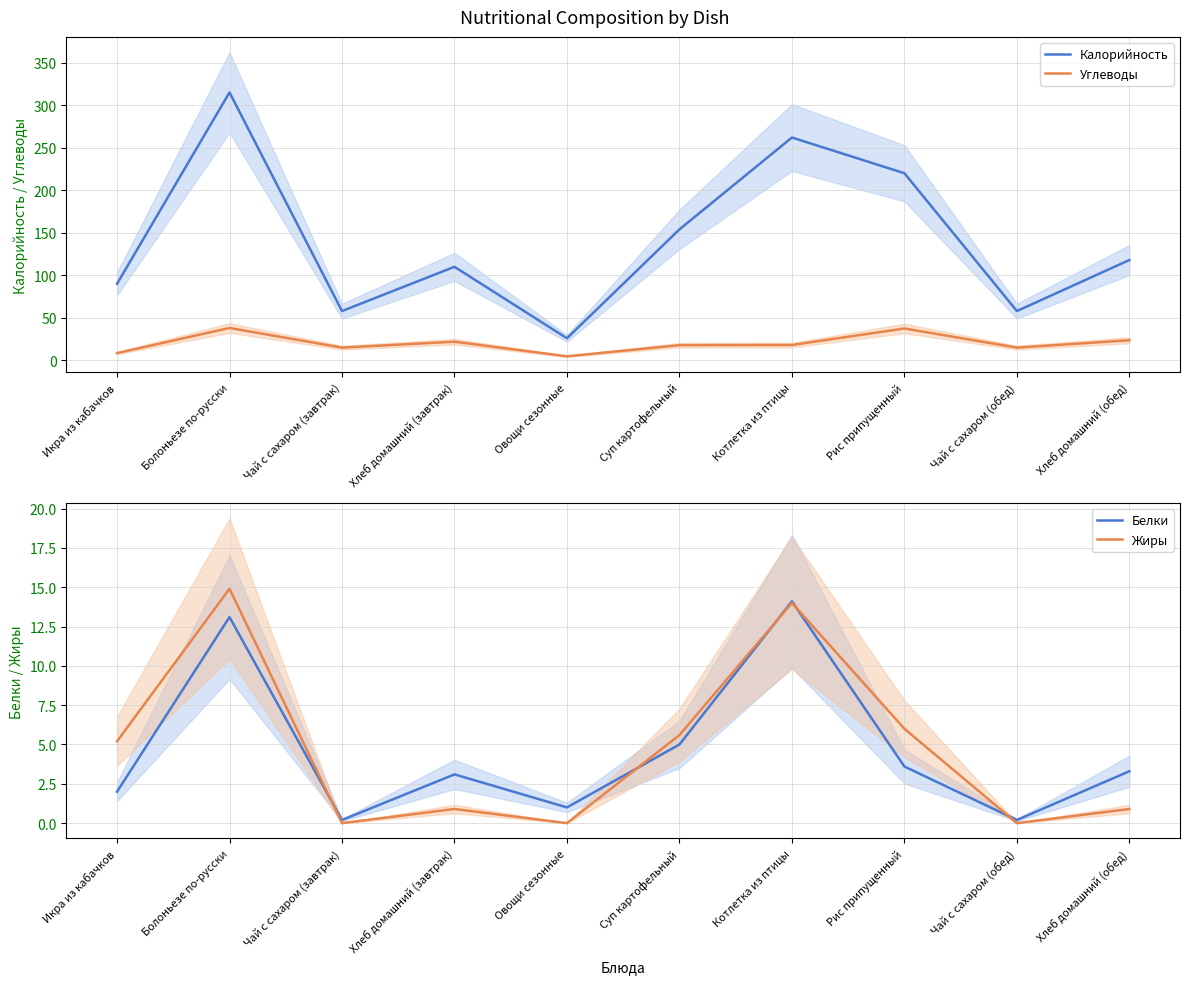

What is the average value of the Жиры series?

4.8